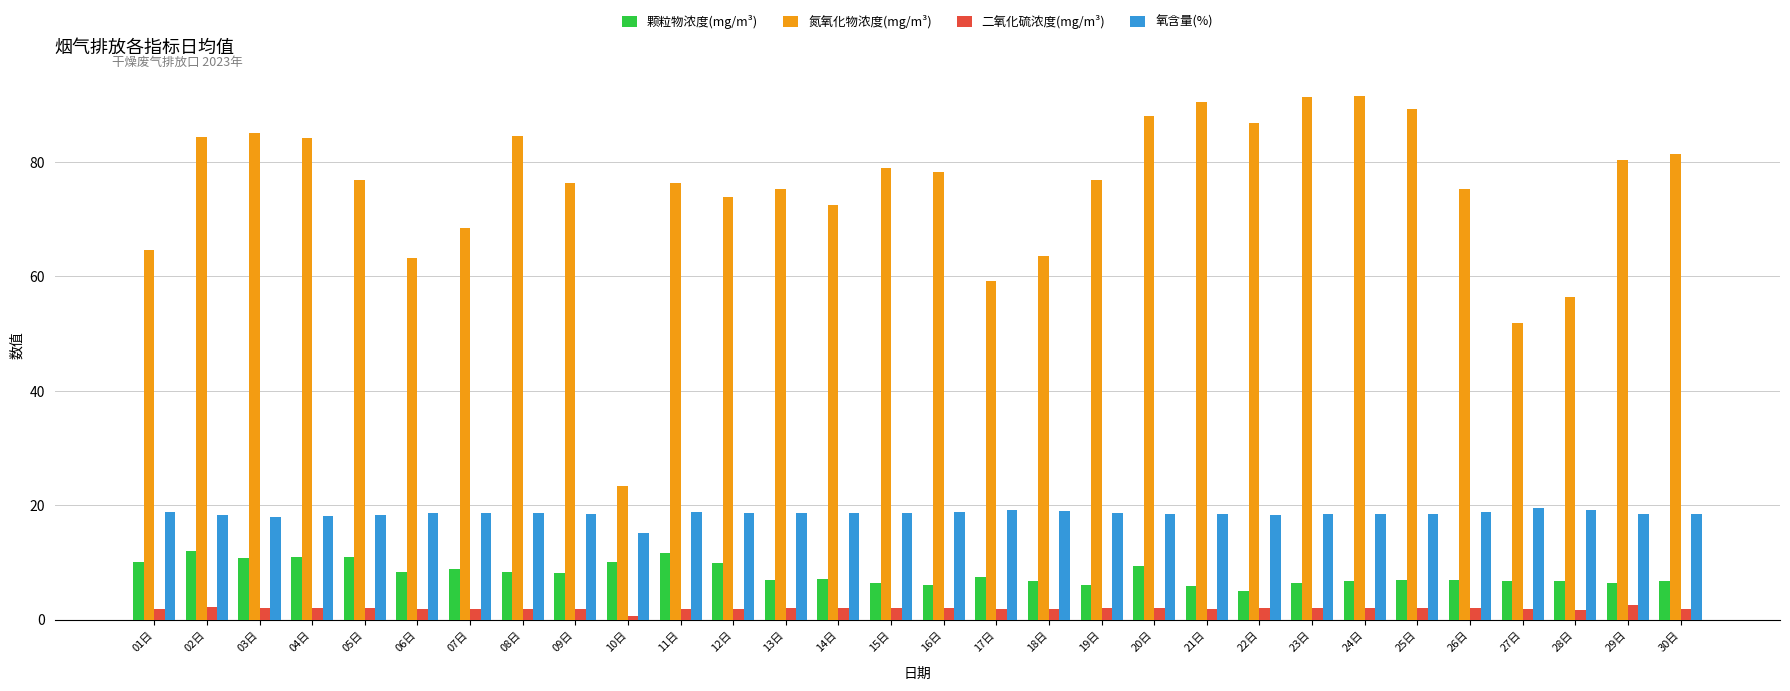

What is the minimum value for 氮氧化物浓度(mg/m³)?

23.4